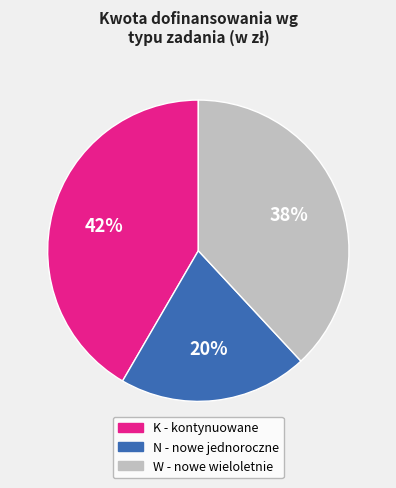

To the nearest percent, what is the average slice percentage?

33%